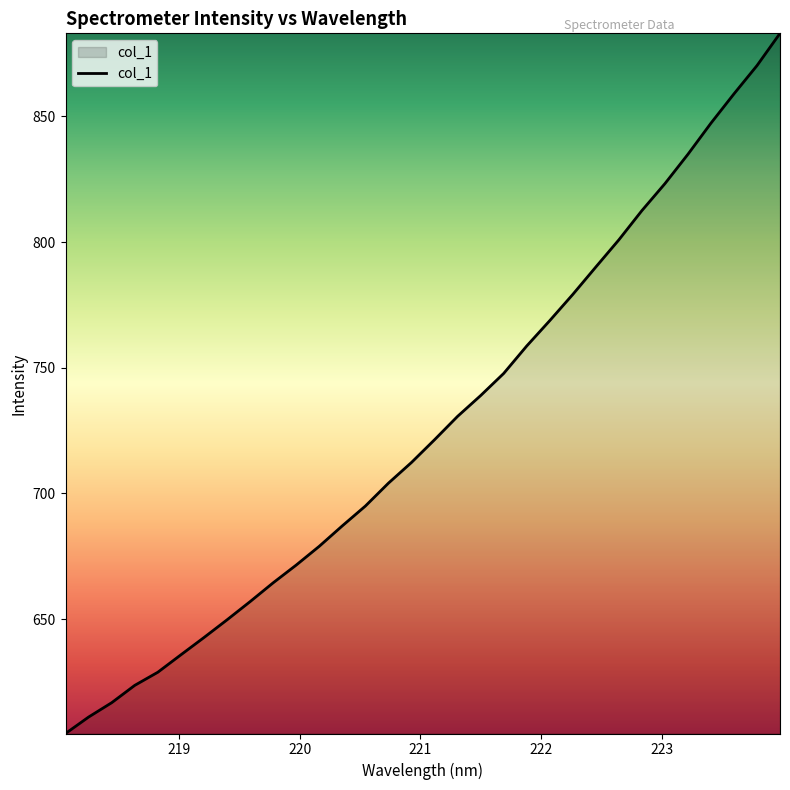

What is the maximum value shown in the chart?

883.0